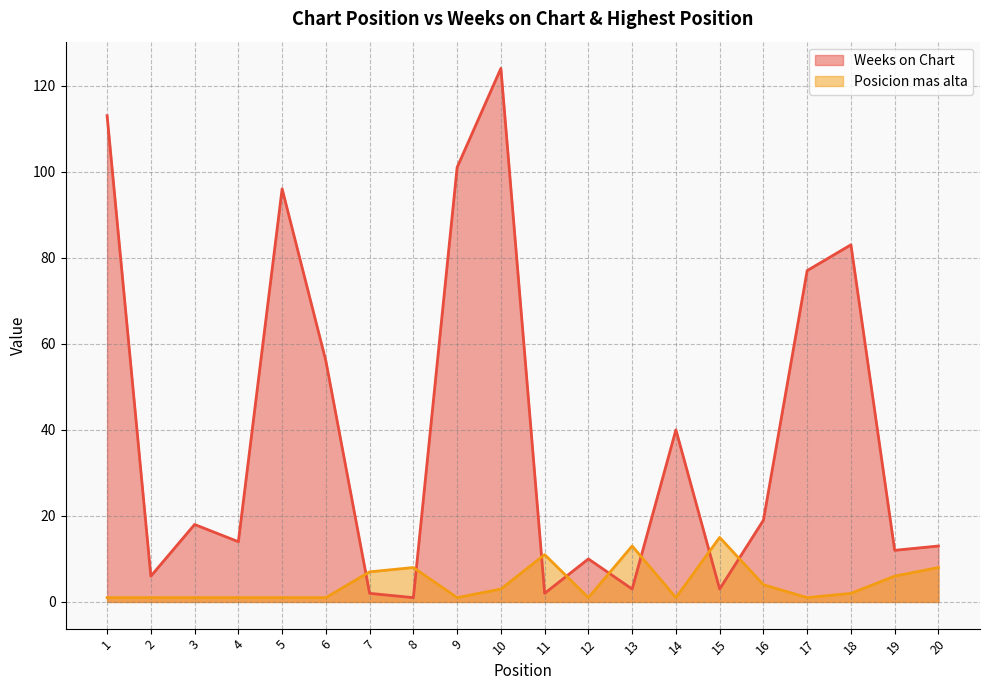

At 8, list the series in order from largest to smallest.

Posicion mas alta, Weeks on Chart